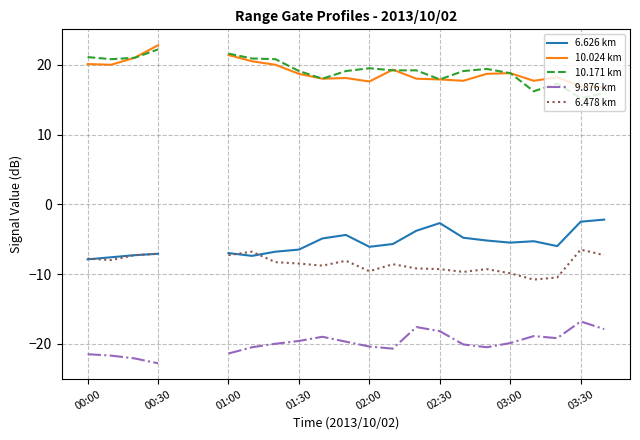

What is the sum of the 10.171 km values at 16 and 9?

38.2